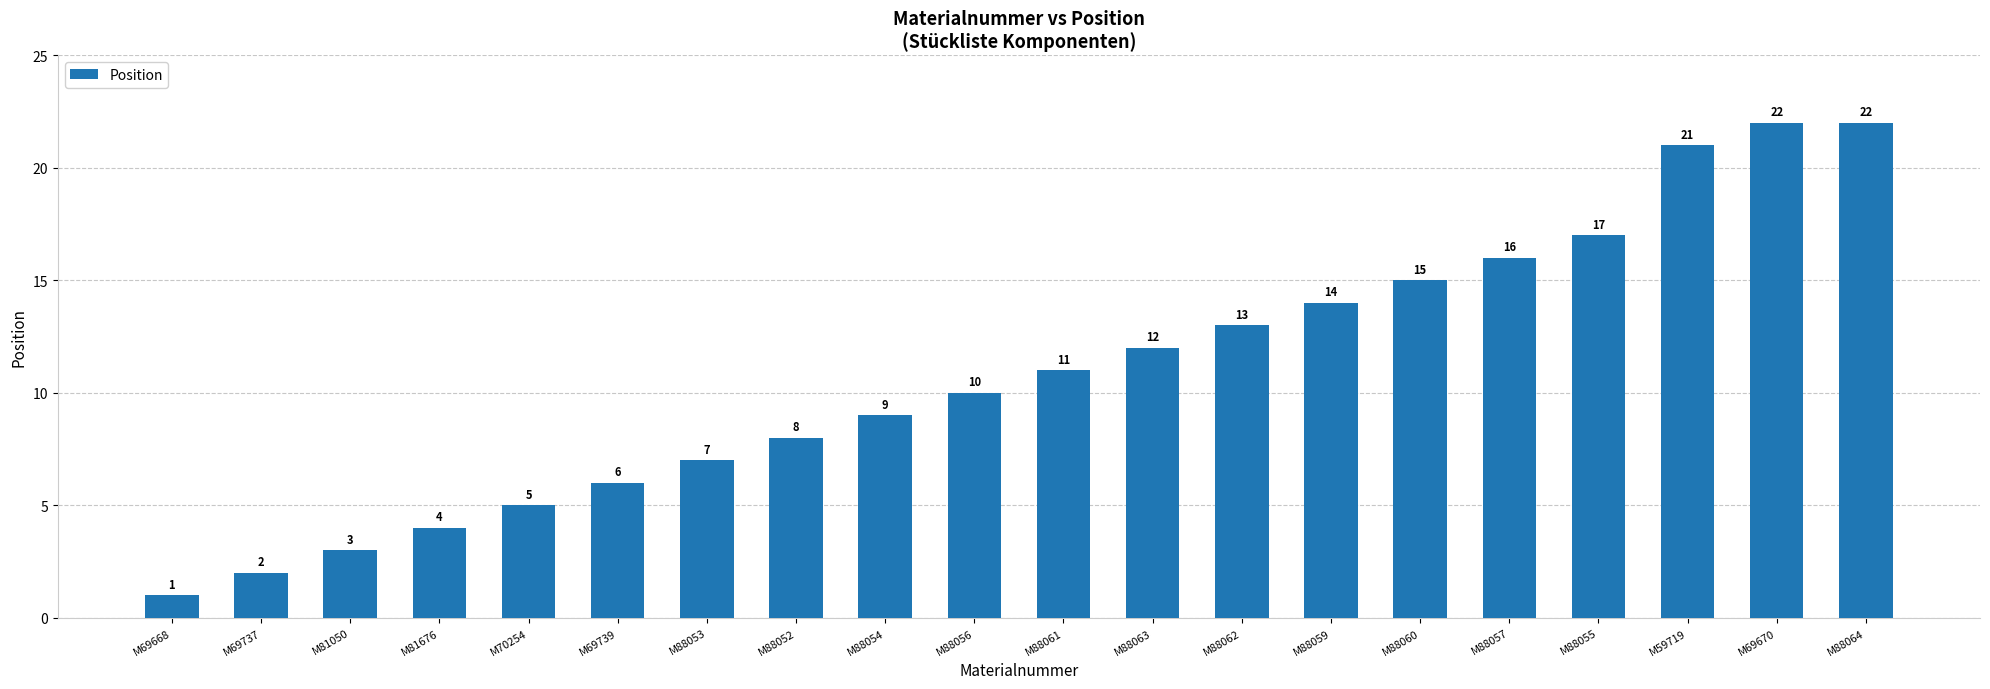

How many bars are there in total?

20